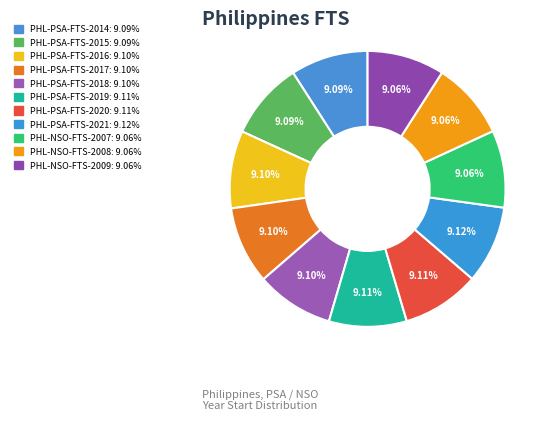

Count the number of slices in the pie.

11